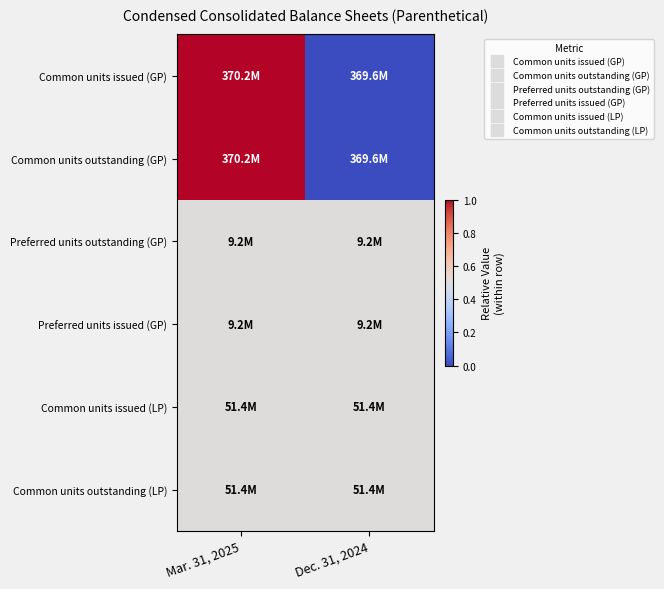

Which series changed the most between Mar. 31, 2025 and Dec. 31, 2024?

Common units issued (GP)